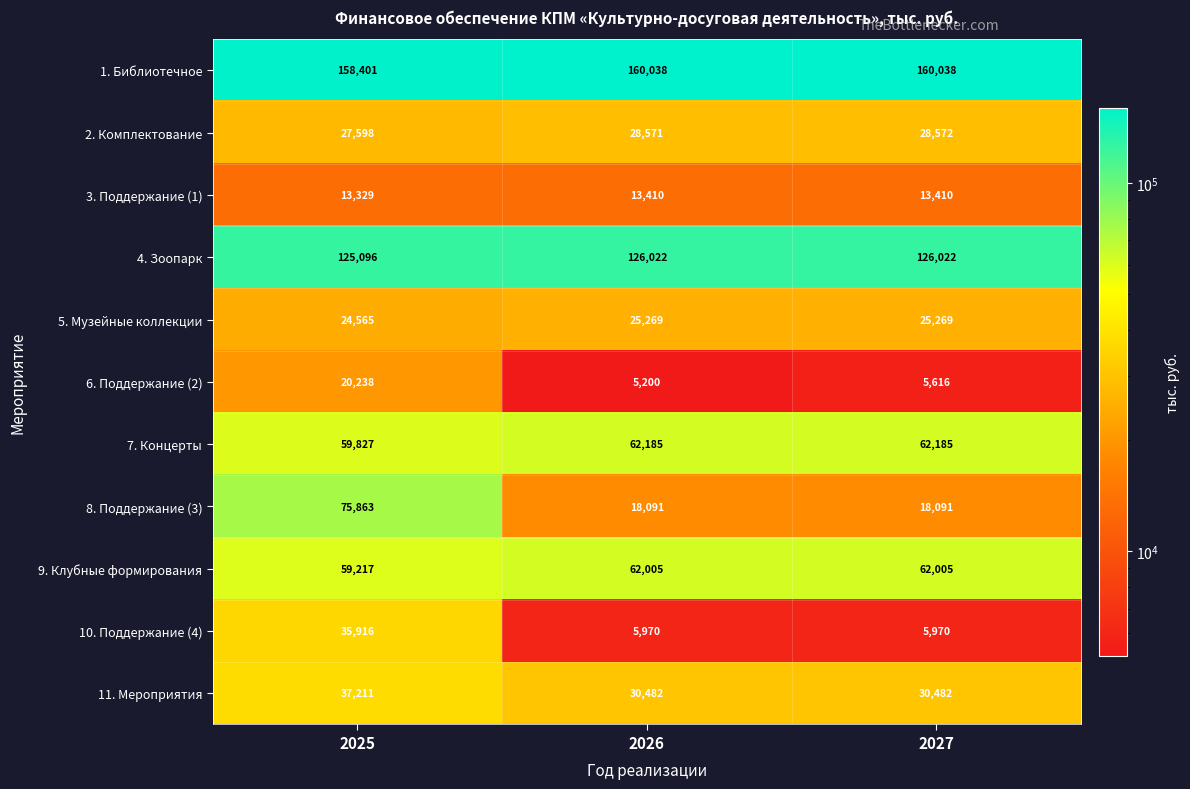

What value does the 9. Клубные формирования series have at 2027?

62005